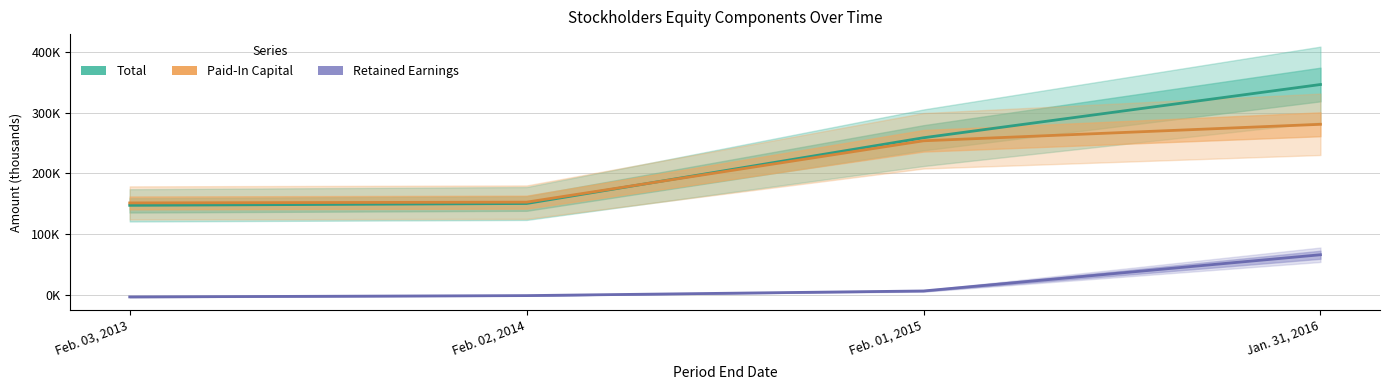

At which label does Total first exceed 258697?

Jan. 31, 2016